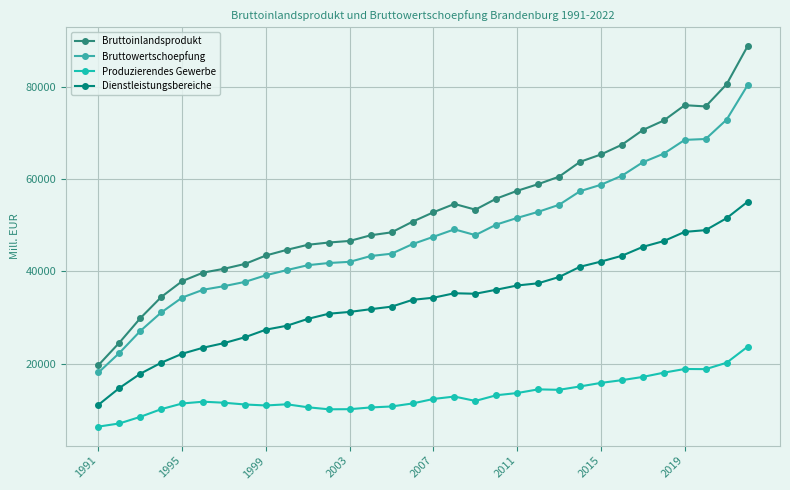

What is the value of the Dienstleistungsbereiche point at the 12th from the left?

30821.2